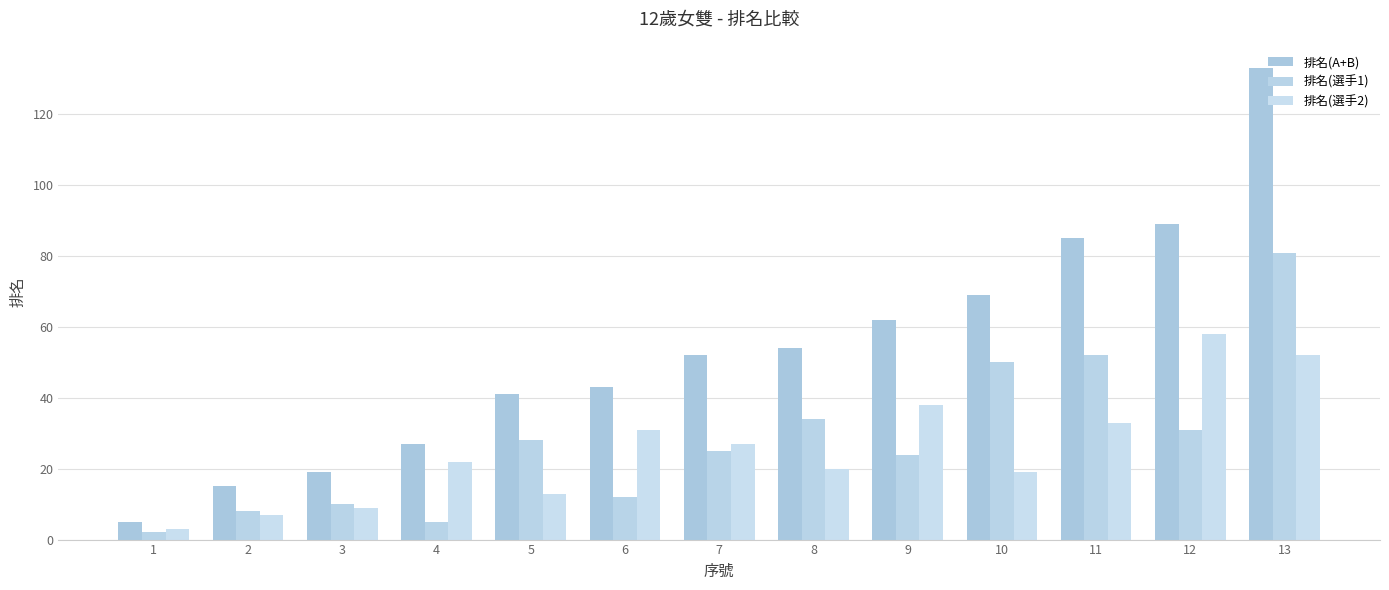

The 排名(選手1) series shows 2 at 1. True or false?

True